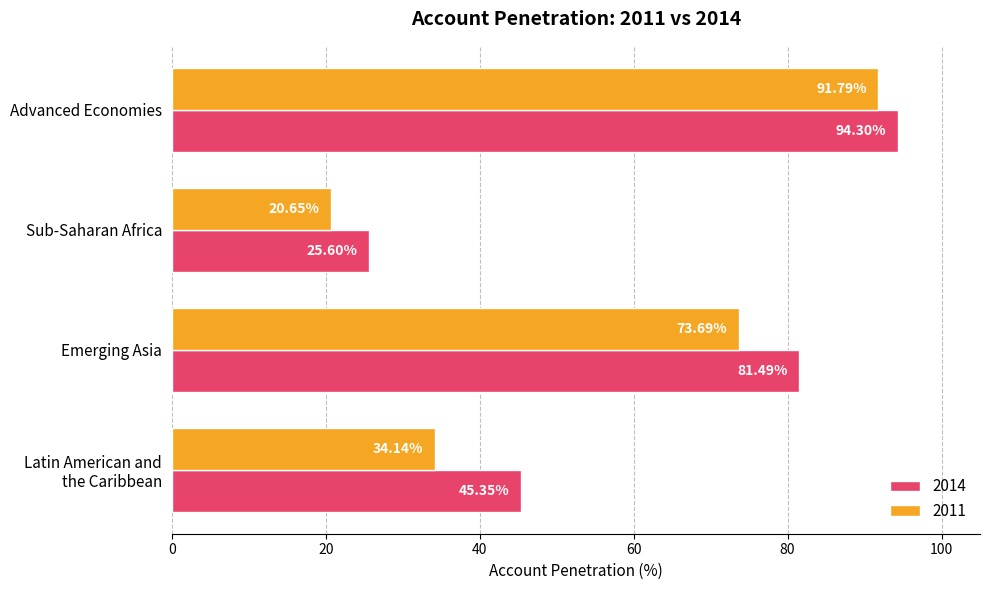

What is the maximum value for 2014?

94.3